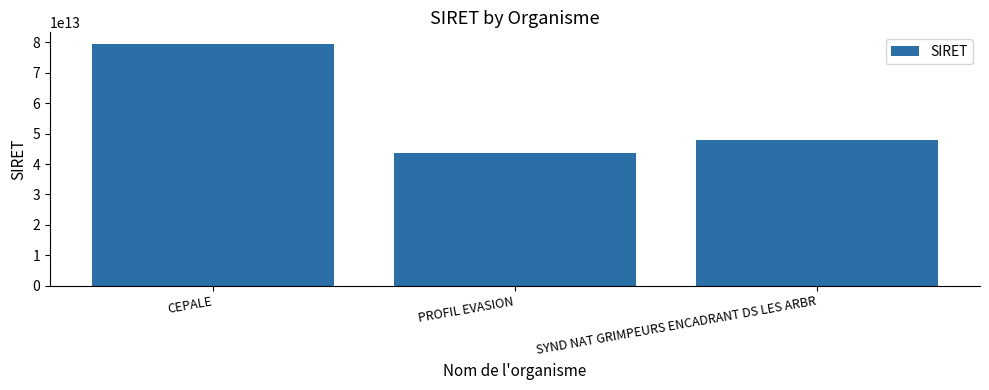

Approximately how many times larger is the value at SYND NAT GRIMPEURS ENCADRANT DS LES ARBR compared to CEPALE?

0.6